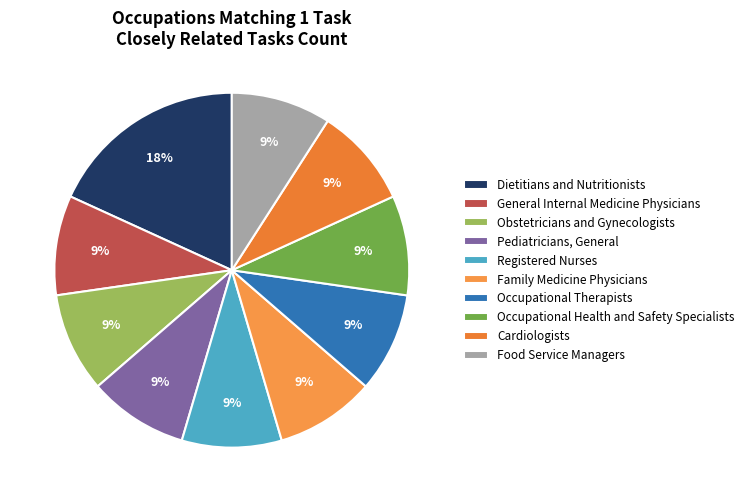

How many slices are in this pie chart?

10